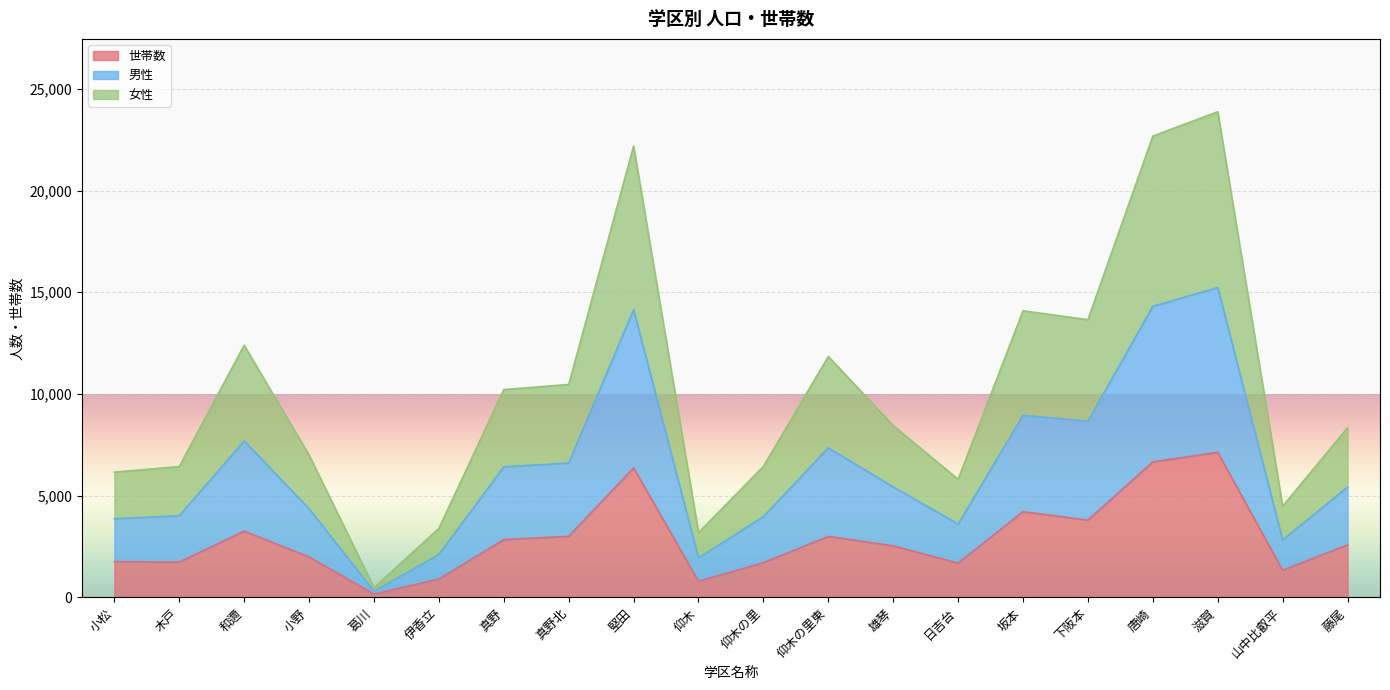

What position from the right is 真野北?

13